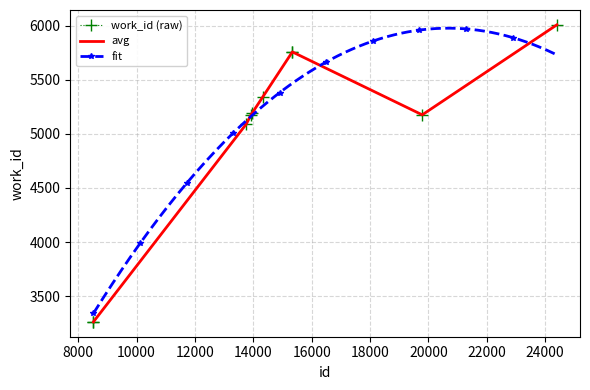

Reading right to left, extract all data points from this chart.

6006	5175	5756	5756	5338	5189	5175	5090	3264	3263